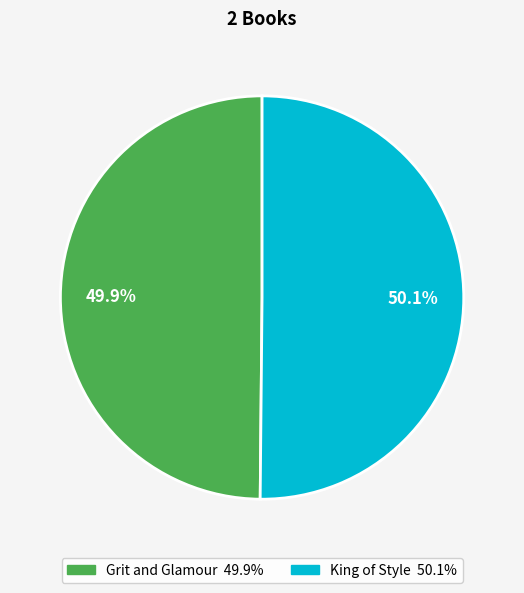

Approximately how many times larger is the value at Grit and Glamour compared to King of Style?

1.0